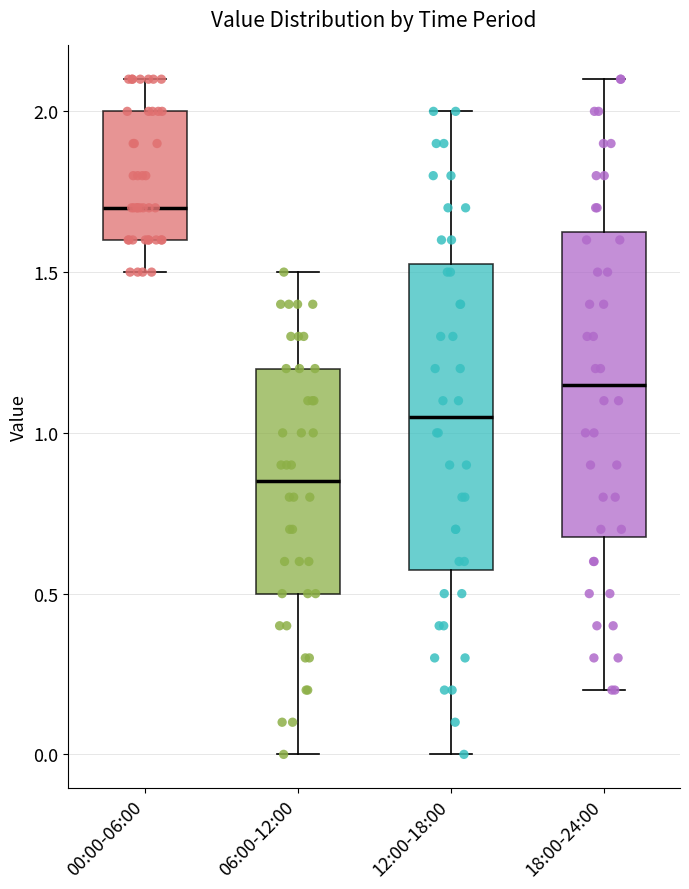

Reading left to right, transcribe this box plot: for each box, give where its median line is, the range the box spans, and where its two whiskers end, as read against the y-axis. The values are not printed on the chart, so give them approximately, as read against the axis.

00:00-06:00: median 1.70, box 1.60 to 2.00, whiskers 1.50 to 2.10
06:00-12:00: median 0.85, box 0.50 to 1.20, whiskers 0.00 to 1.50
12:00-18:00: median 1.05, box 0.60 to 1.55, whiskers 0.00 to 2.00
18:00-24:00: median 1.15, box 0.70 to 1.65, whiskers 0.20 to 2.10